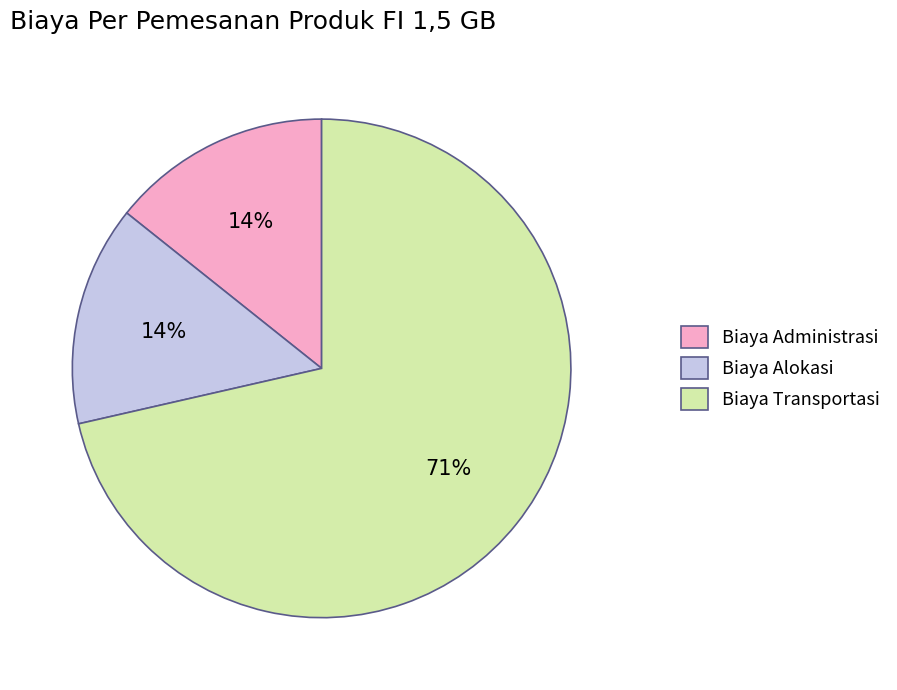

What is the majority slice?

Biaya Transportasi